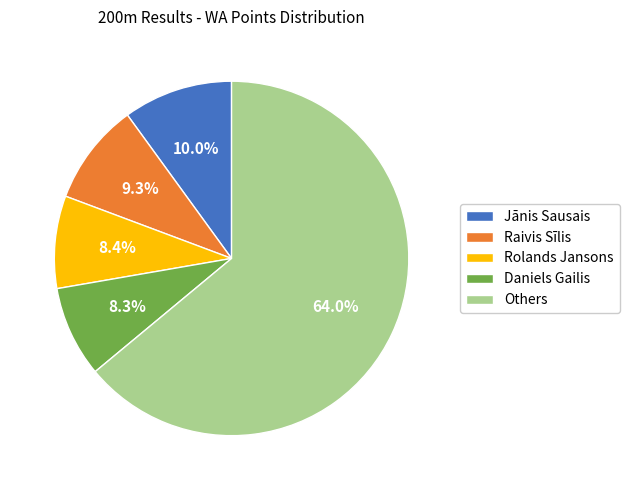

Which category accounts for the majority?

Others